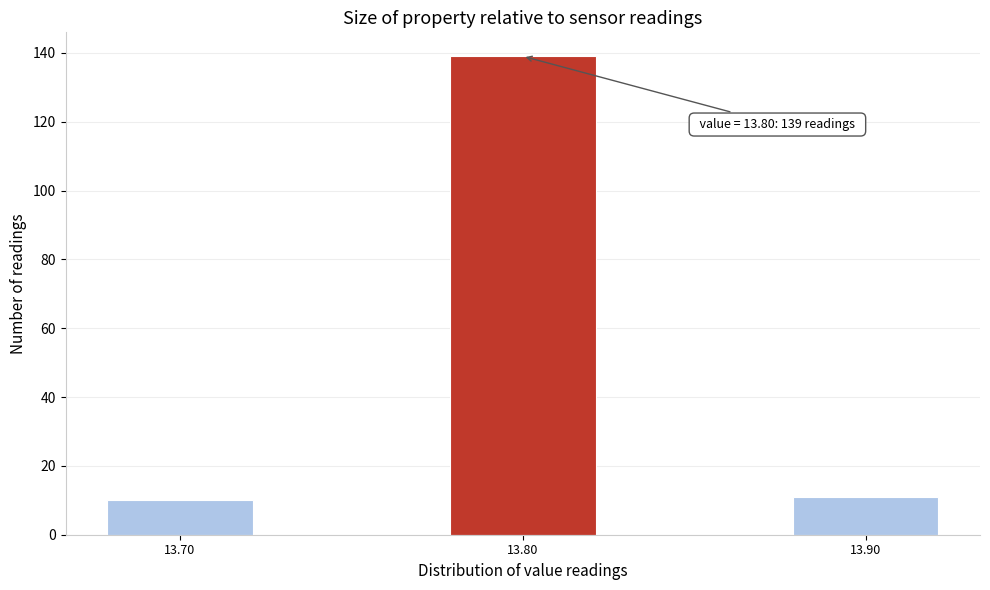

Reading right to left, extract all data points from this chart.

11	139	10